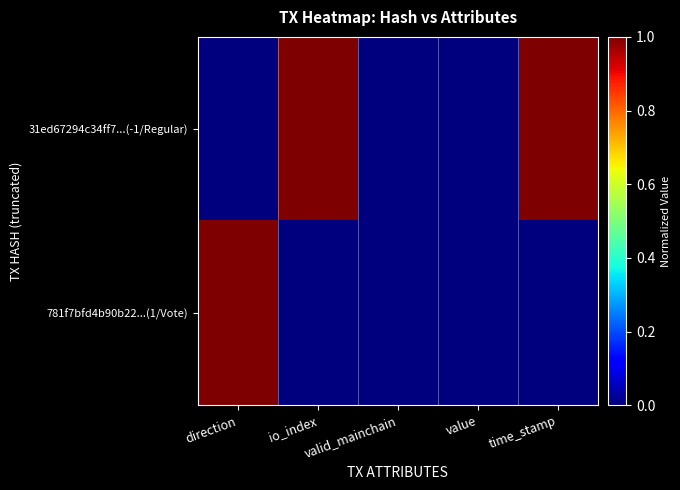

Rank the series at value from lowest to highest value.

31ed67294c34ff7...(-1/Regular), 781f7bfd4b90b22...(1/Vote)